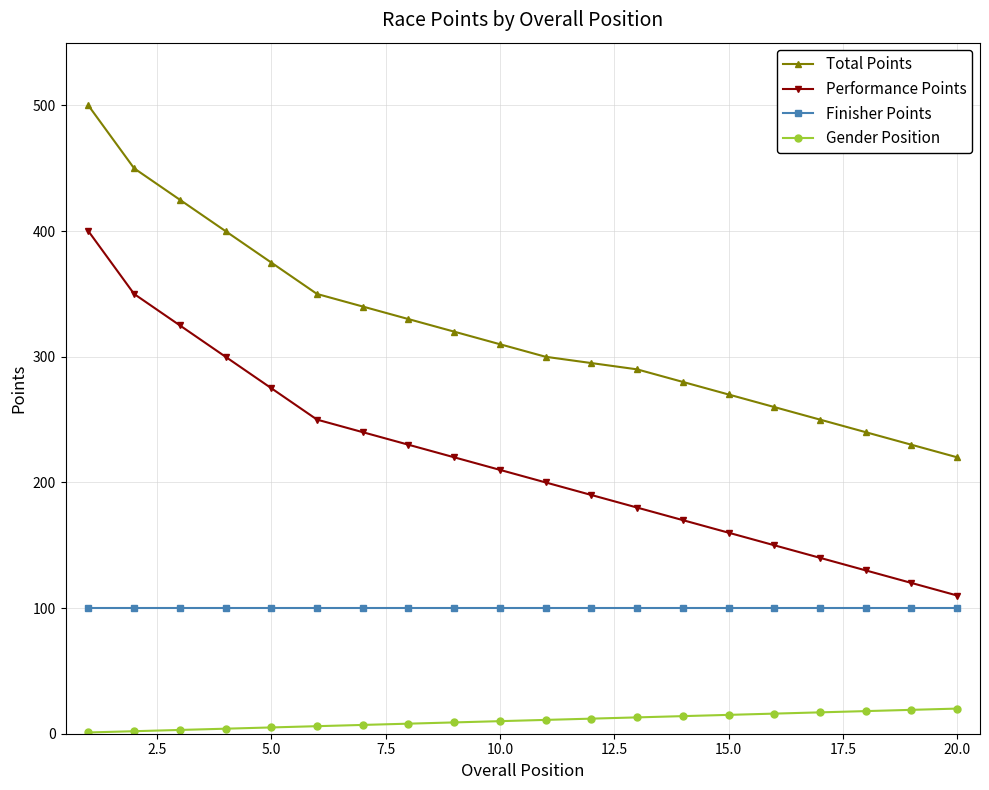

What is the average value of the Total Points series?

322